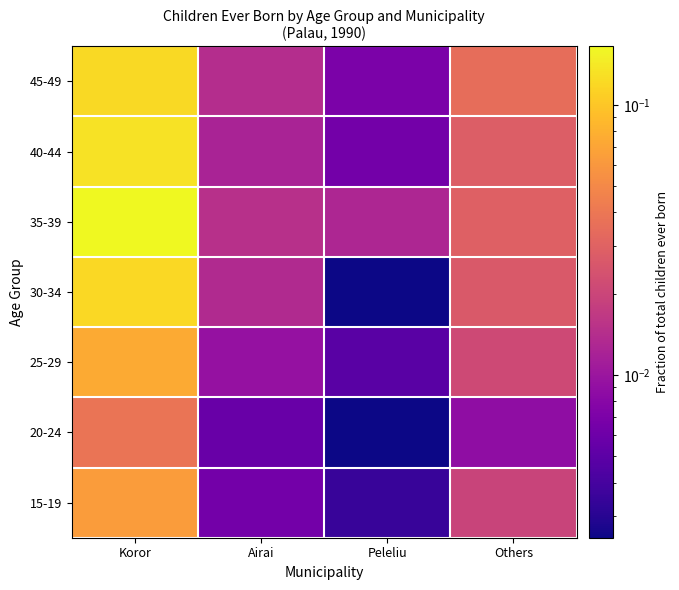

At how many categories does at least one series exceed 0?

4